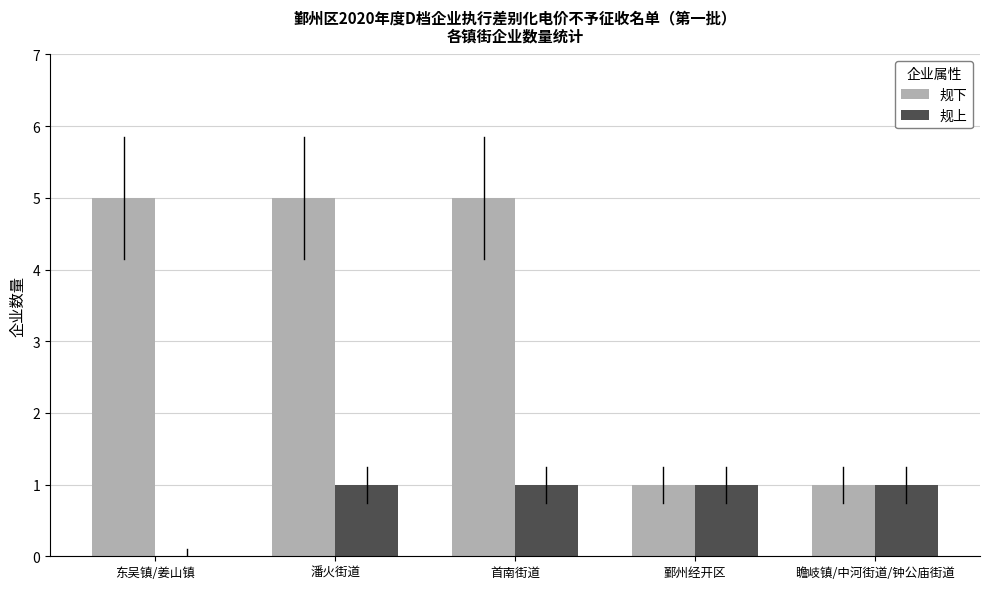

Reading left to right, extract all data points from this chart.

规下: 东吴镇/姜山镇=5	潘火街道=5	首南街道=5	鄞州经开区=1	瞻岐镇/中河街道/钟公庙街道=1
规上: 东吴镇/姜山镇=0	潘火街道=1	首南街道=1	鄞州经开区=1	瞻岐镇/中河街道/钟公庙街道=1